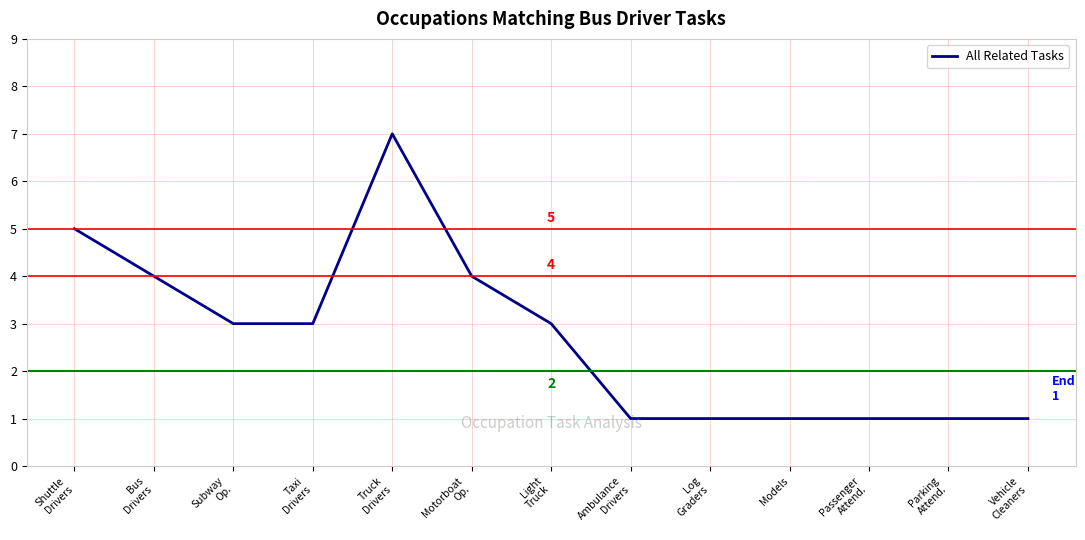

What is the maximum value shown in the chart?

7